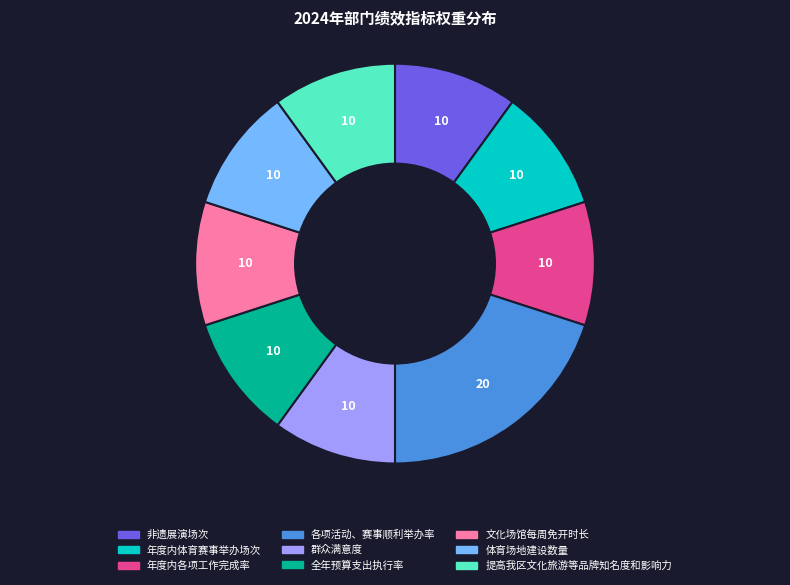

Is it true that 全年预算支出执行率 is 17% of the pie?

False